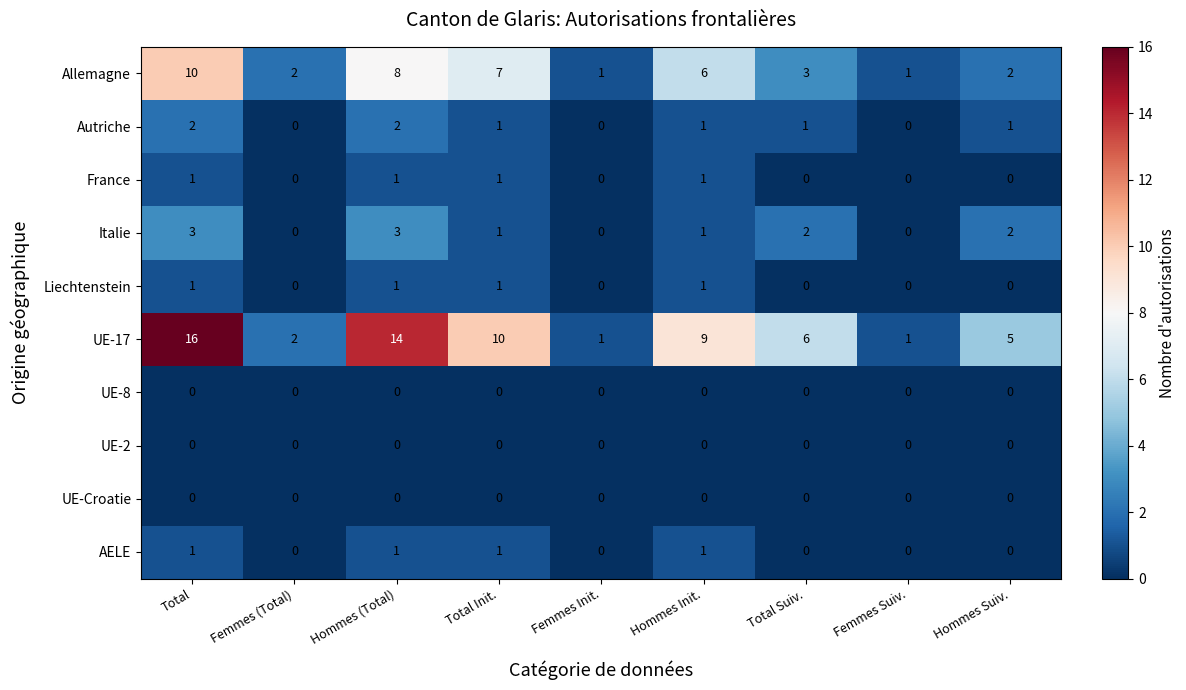

The value of Italie at Hommes (Total) is 4. True or false?

False